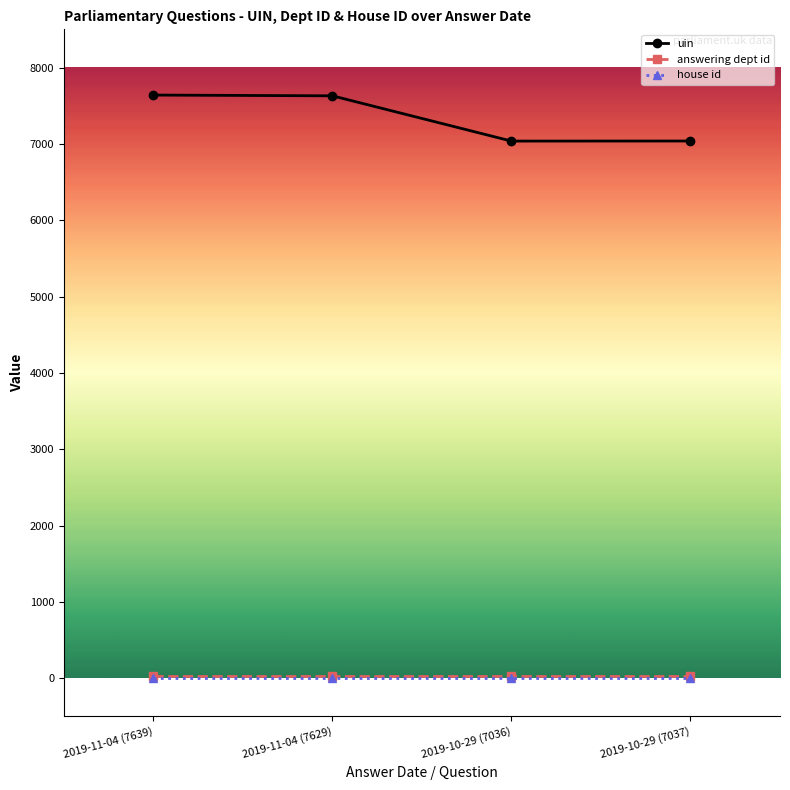

Read the house id value at 2019-11-04 (7629).

1